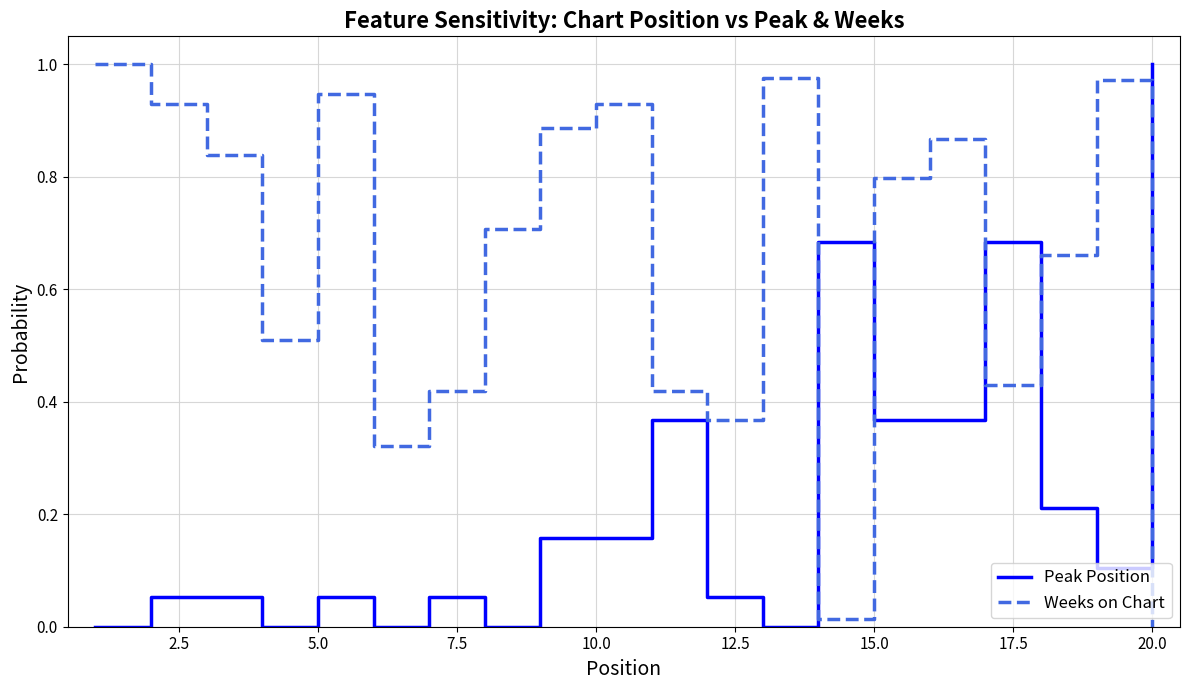

What are all the series names shown in the legend?

Peak Position, Weeks on Chart